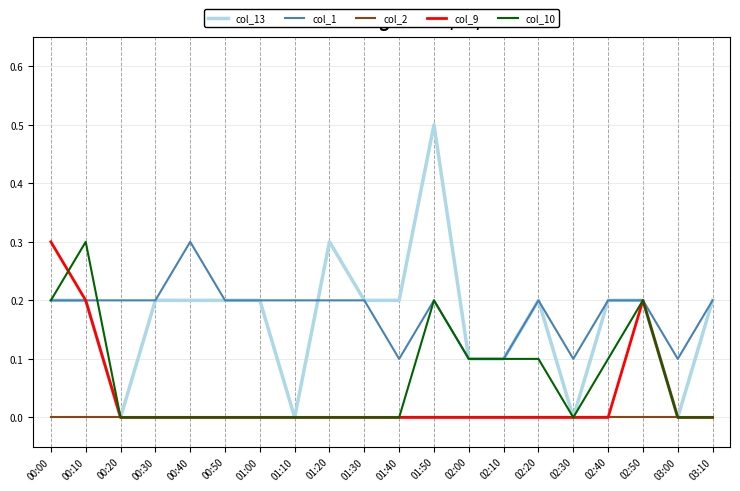

Reading left to right, list all the values displayed in this chart.

col_13: 00:00=0.2	00:10=0.2	00:20=0.0	00:30=0.2	00:40=0.2	00:50=0.2	01:00=0.2	01:10=0.0	01:20=0.3	01:30=0.2	01:40=0.2	01:50=0.5	02:00=0.1	02:10=0.1	02:20=0.2	02:30=0.0	02:40=0.2	02:50=0.2	03:00=0.0	03:10=0.2
col_1: 00:00=0.2	00:10=0.2	00:20=0.2	00:30=0.2	00:40=0.3	00:50=0.2	01:00=0.2	01:10=0.2	01:20=0.2	01:30=0.2	01:40=0.1	01:50=0.2	02:00=0.1	02:10=0.1	02:20=0.2	02:30=0.1	02:40=0.2	02:50=0.2	03:00=0.1	03:10=0.2
col_2: 00:00=0.0	00:10=0.0	00:20=0.0	00:30=0.0	00:40=0.0	00:50=0.0	01:00=0.0	01:10=0.0	01:20=0.0	01:30=0.0	01:40=0.0	01:50=0.0	02:00=0.0	02:10=0.0	02:20=0.0	02:30=0.0	02:40=0.0	02:50=0.0	03:00=0.0	03:10=0.0
col_9: 00:00=0.3	00:10=0.2	00:20=0.0	00:30=0.0	00:40=0.0	00:50=0.0	01:00=0.0	01:10=0.0	01:20=0.0	01:30=0.0	01:40=0.0	01:50=0.0	02:00=0.0	02:10=0.0	02:20=0.0	02:30=0.0	02:40=0.0	02:50=0.2	03:00=0.0	03:10=0.0
col_10: 00:00=0.2	00:10=0.3	00:20=0.0	00:30=0.0	00:40=0.0	00:50=0.0	01:00=0.0	01:10=0.0	01:20=0.0	01:30=0.0	01:40=0.0	01:50=0.2	02:00=0.1	02:10=0.1	02:20=0.1	02:30=0.0	02:40=0.1	02:50=0.2	03:00=0.0	03:10=0.0